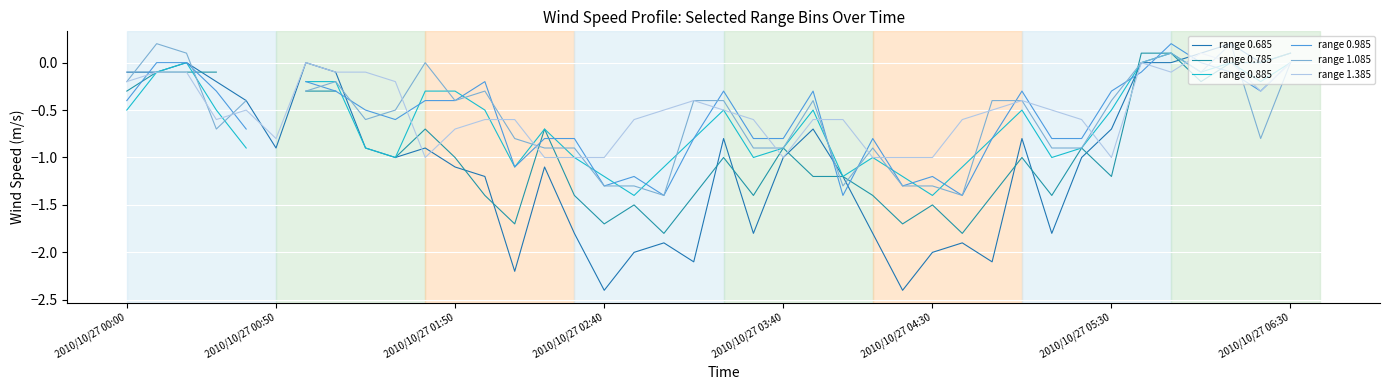

The range 0.685 series shows -1.1 at 2010/10/27 01:50. True or false?

True